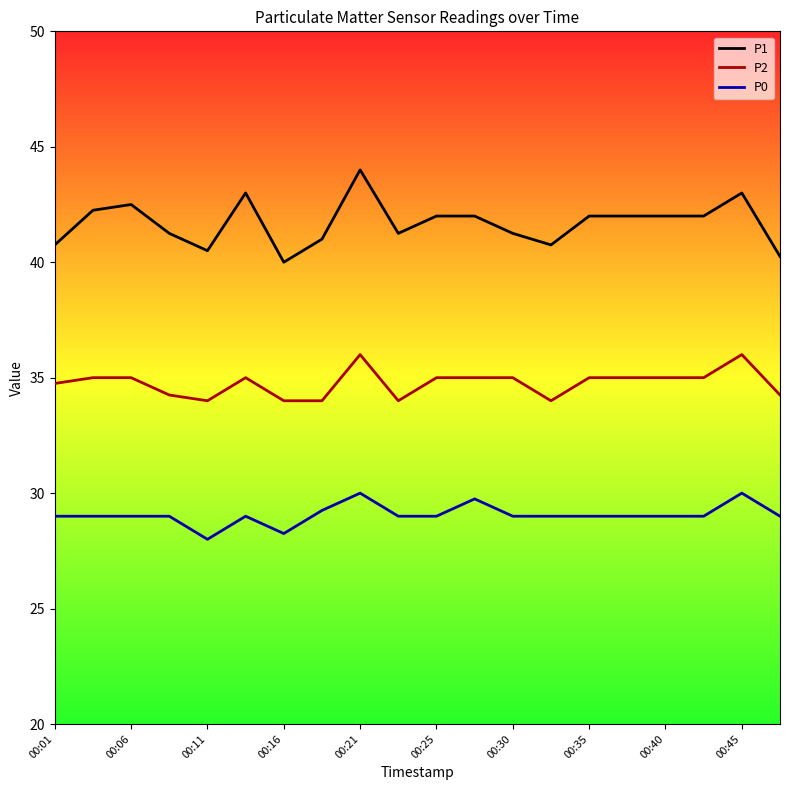

What is the difference between the maximum and minimum values in the P0 series?

2.0